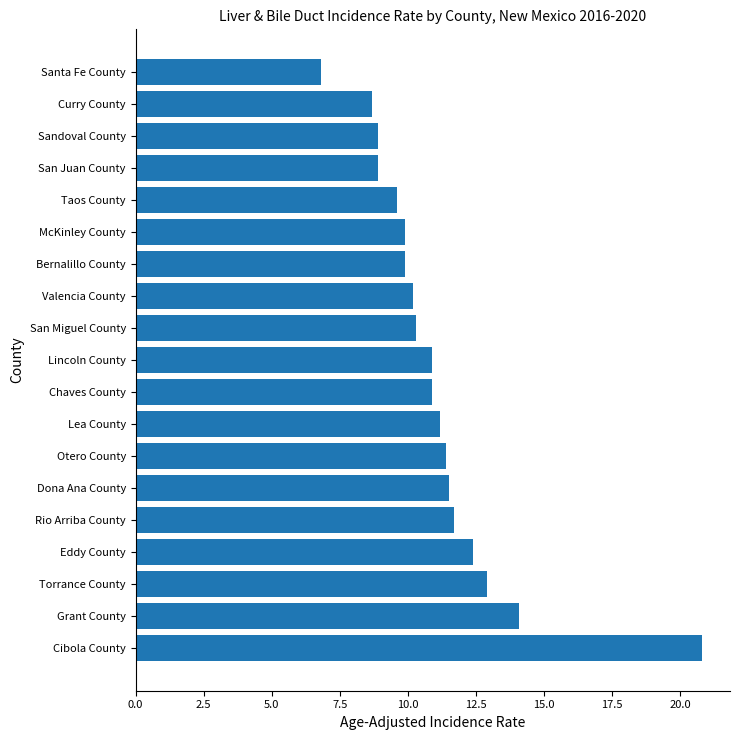

Reading top to bottom, list all the values displayed in this chart.

6.8	8.7	8.9	8.9	9.6	9.9	9.9	10.2	10.3	10.9	10.9	11.2	11.4	11.5	11.7	12.4	12.9	14.1	20.8